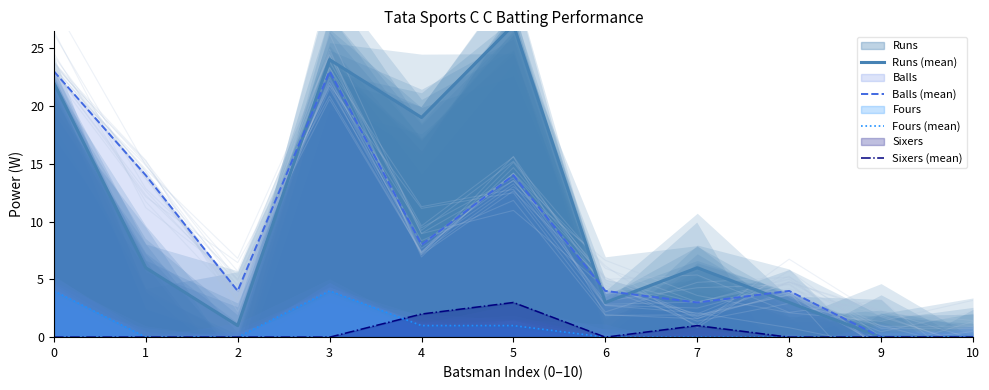

What is the value of the Fours (mean) point at the 1st from the left?

4